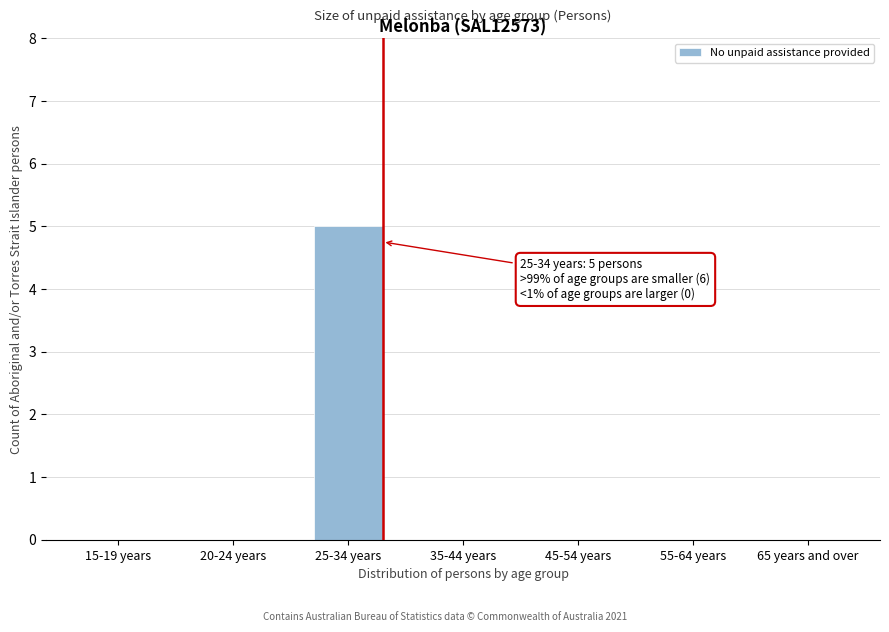

Reading right to left, extract all data points from this chart.

65 years and over=0	55-64 years=0	45-54 years=0	35-44 years=0	25-34 years=5	20-24 years=0	15-19 years=0